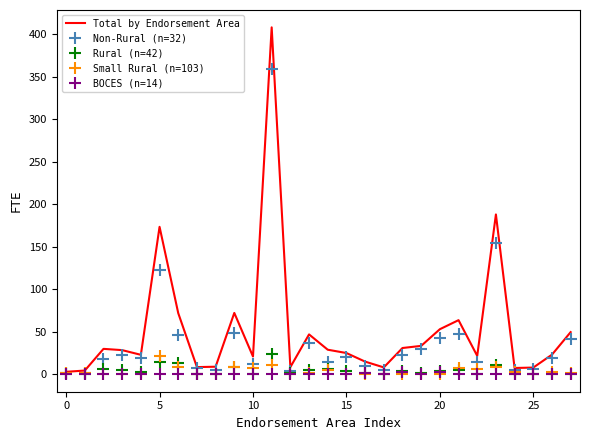

Which series has the largest range (max minus min)?

Total by Endorsement Area